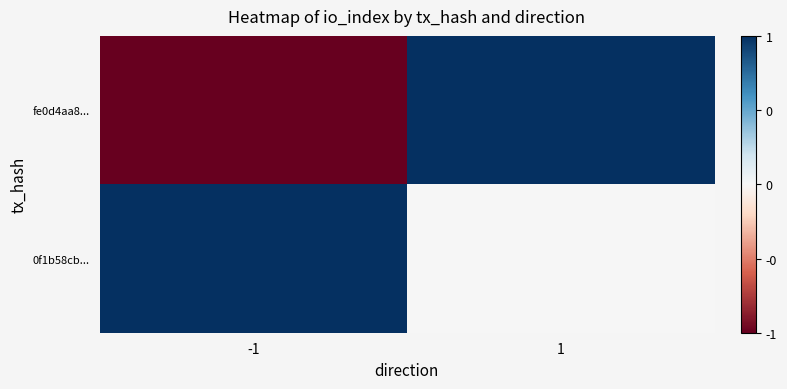

How many categories are shown in the chart?

2